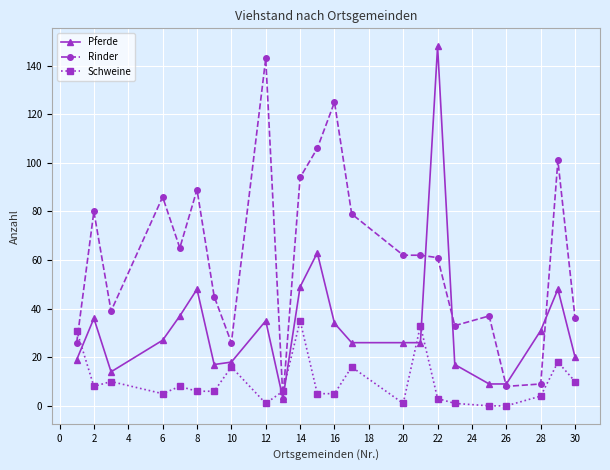

Which series has the largest total across all categories?

Rinder